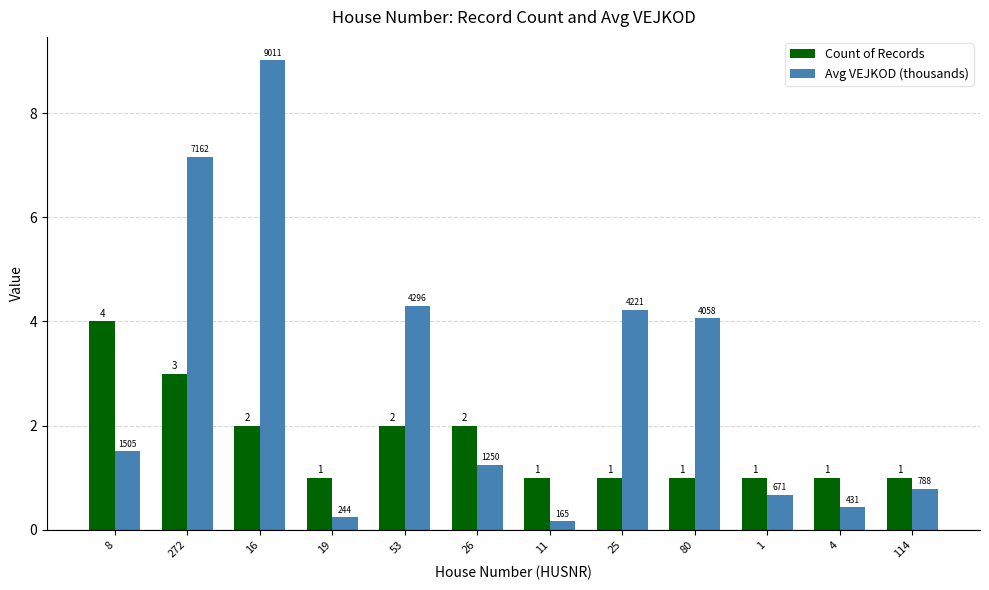

Which series has the largest range (max minus min)?

Avg VEJKOD (thousands)